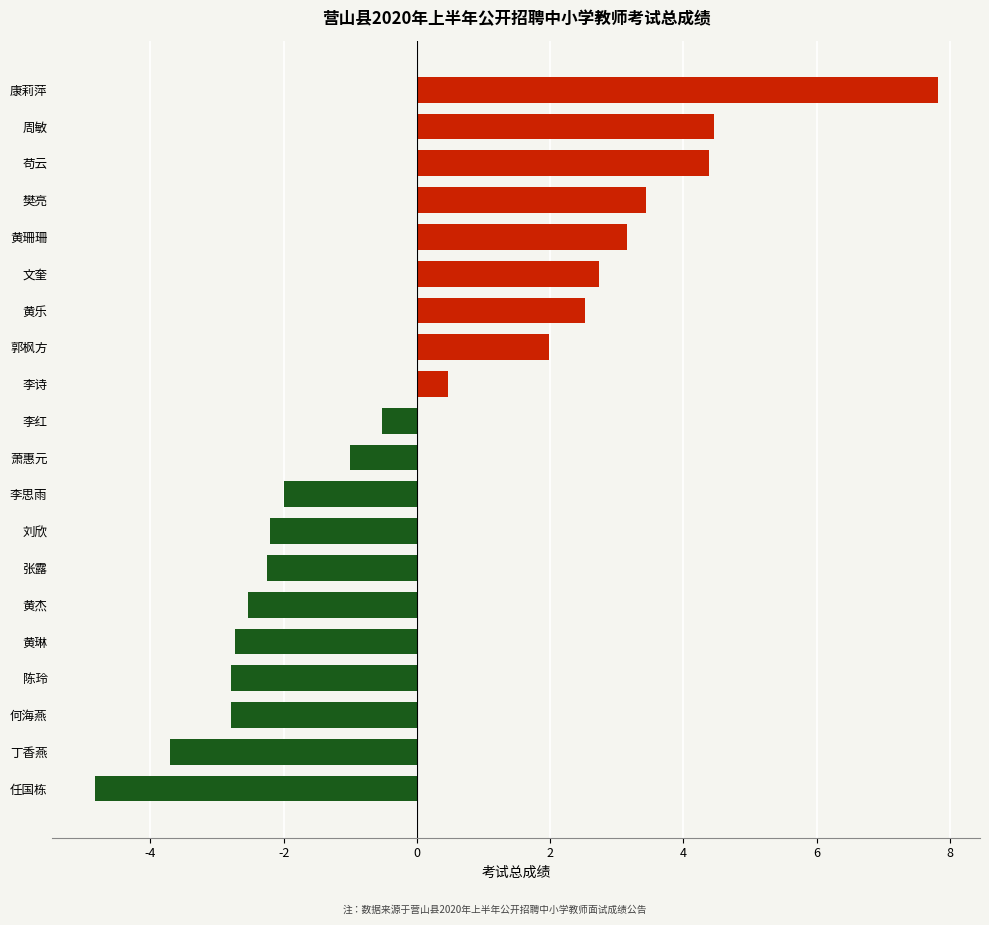

How many values are above zero?

9